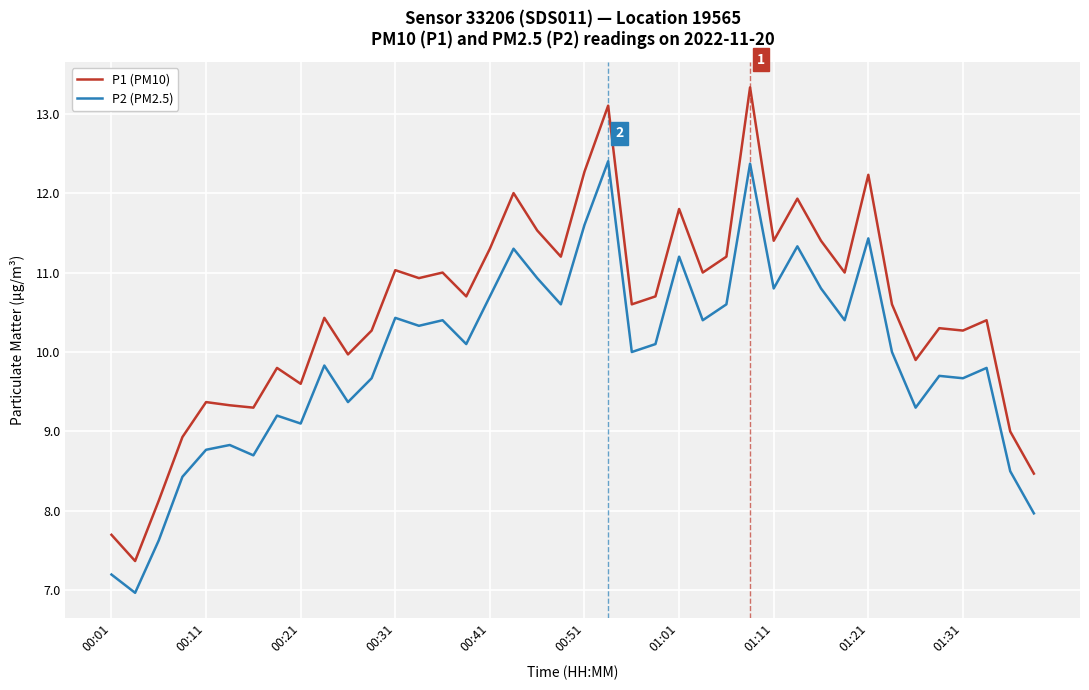

List the series in order of their overall mean, lowest first.

P2 (PM2.5), P1 (PM10)